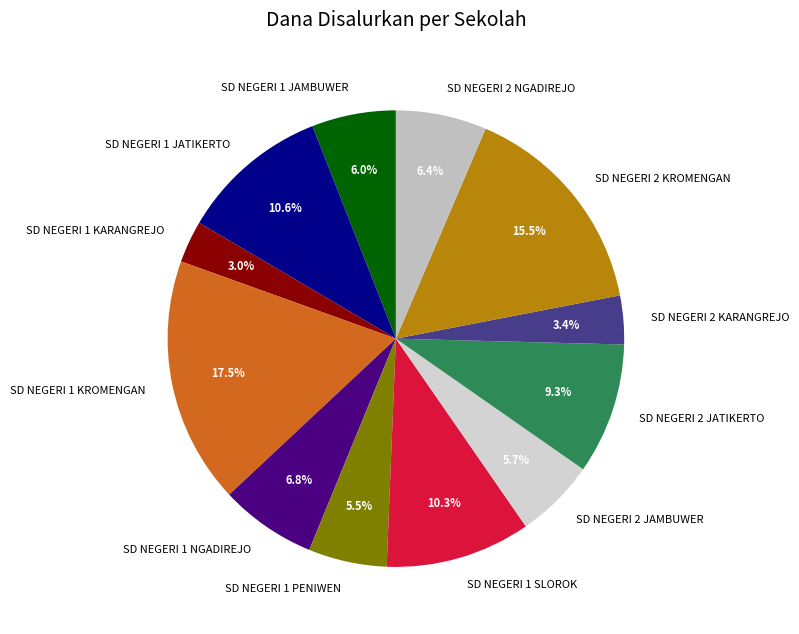

Which slice is the largest?

SD NEGERI 1 KROMENGAN